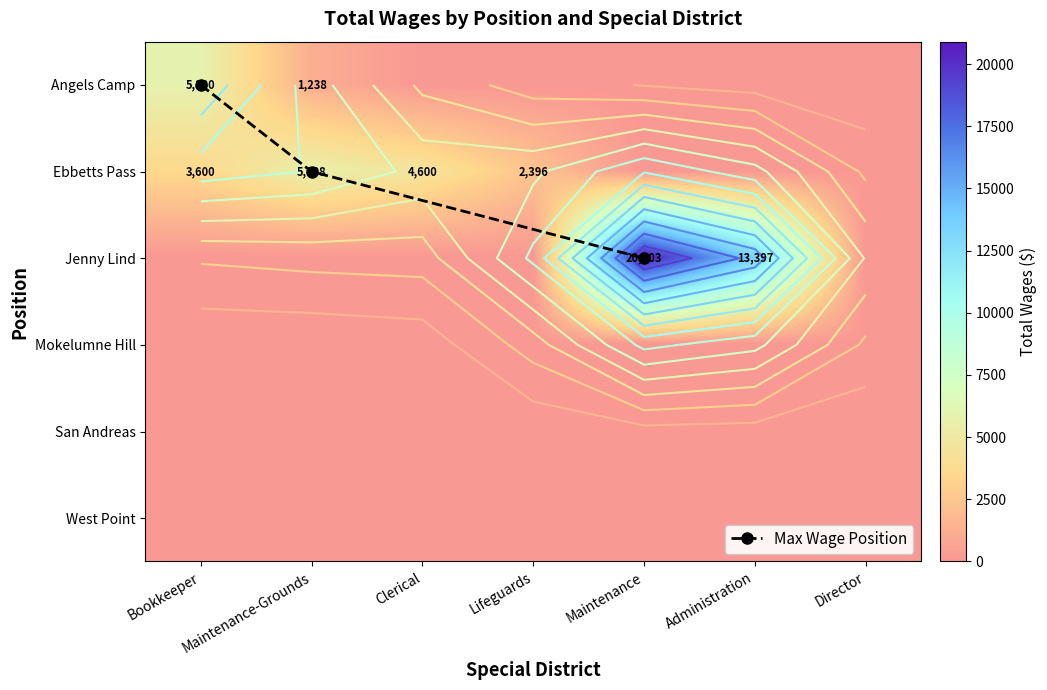

True or false: Angels Camp Veterans Memorial District has a value of 2704 at Maintenance.

False